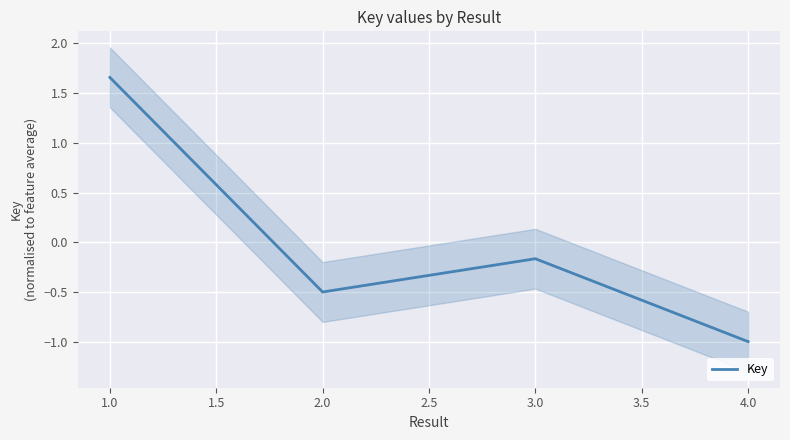

Where is Key nearest to the value 0?

3.0